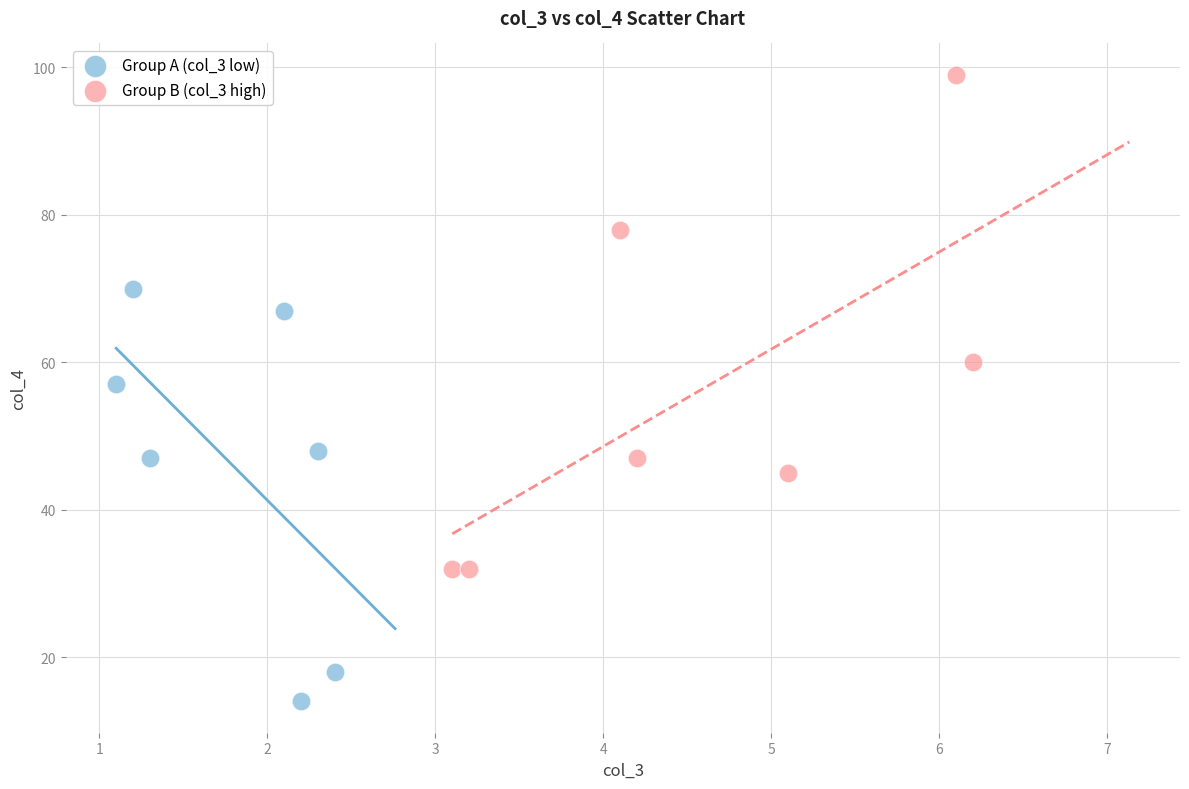

Which series contains the lowest Y value?

Group A (col_3 low)